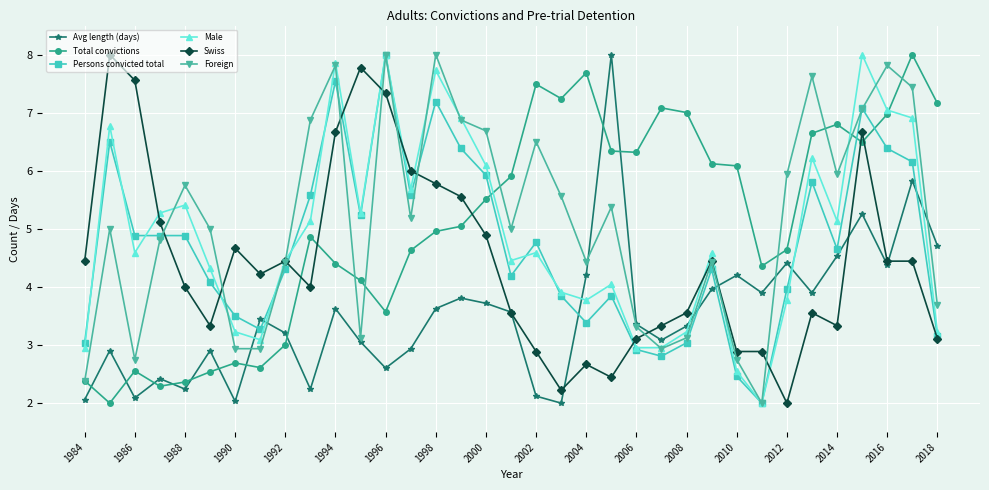

What is the maximum value shown in the chart?

8.0